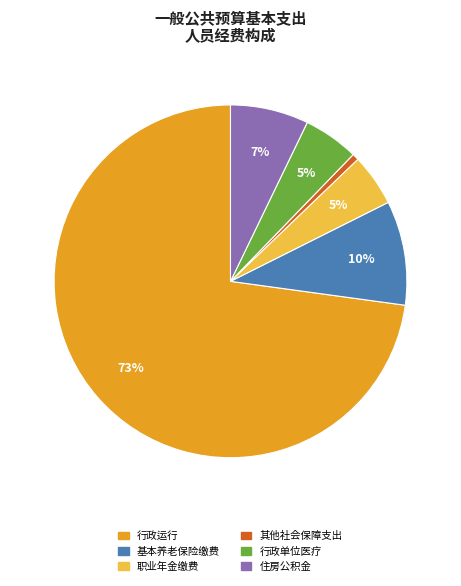

Is there a majority slice in this chart?

Yes